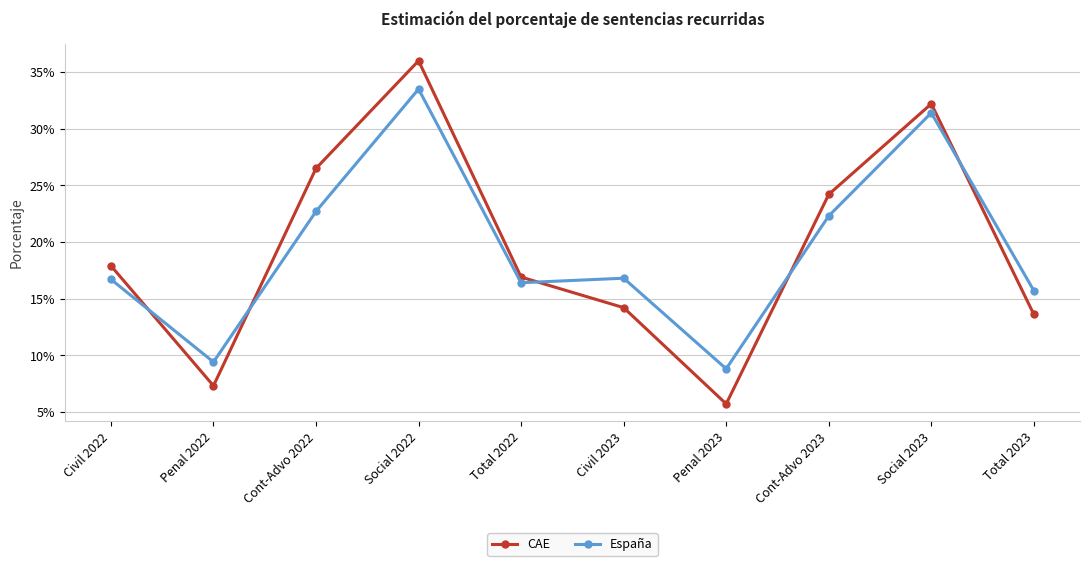

What is the total value across all series at Total 2023?

0.3